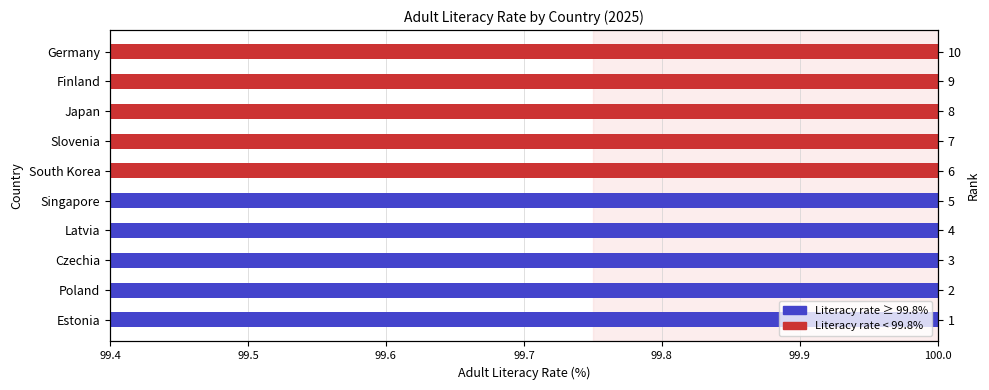

Does the chart contain stacked bars?

No